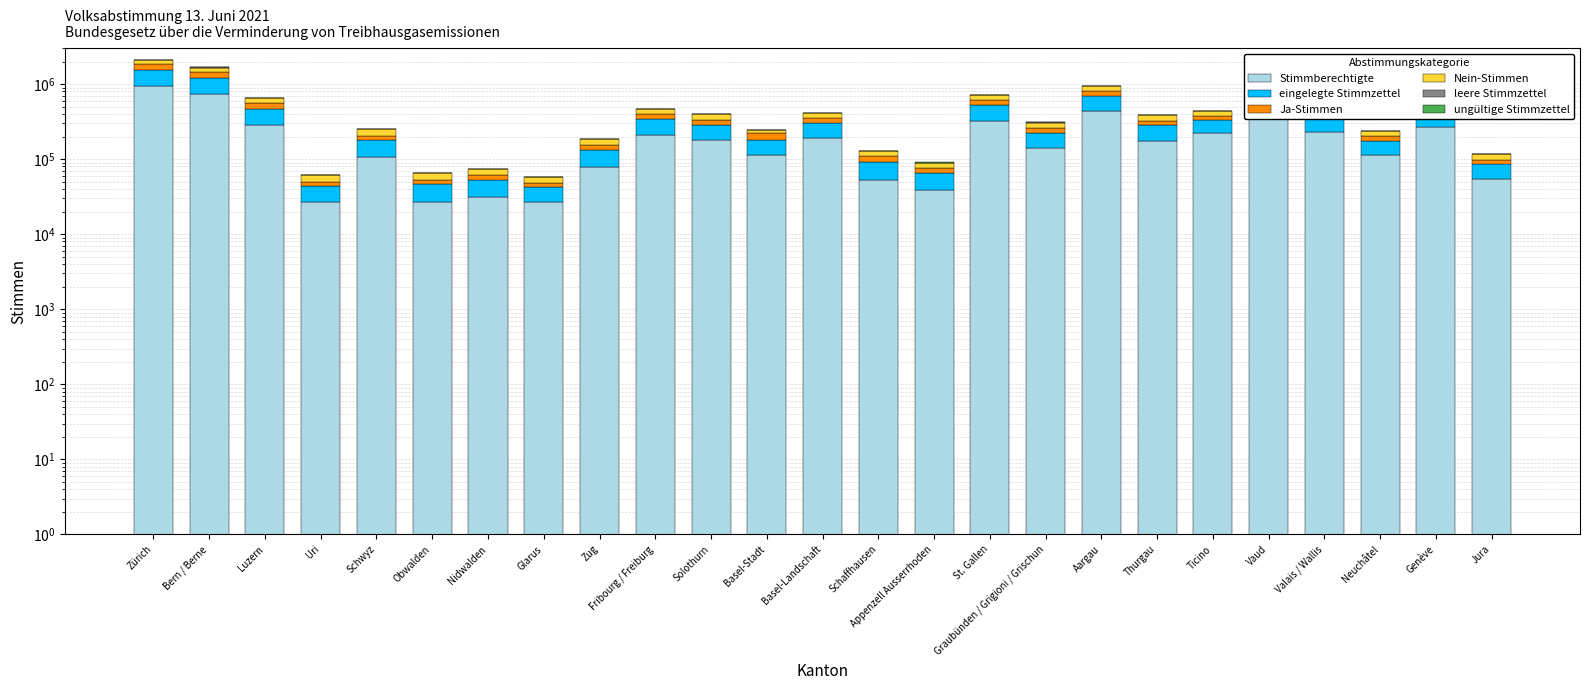

Reading left to right, list all the values displayed in this chart.

Stimmberechtigte: Zürich=954327	Bern / Berne=743476	Luzern=281961	Uri=26880	Schwyz=106765	Obwalden=27058	Nidwalden=31659	Glarus=26580	Zug=78050	Fribourg / Freiburg=209893	Solothurn=181363	Basel-Stadt=114147	Basel-Landschaft=189815	Schaffhausen=52945	Appenzell Ausserrhoden=38912	St. Gallen=327307	Graubünden / Grigioni / Grischun=140933	Aargau=435285	Thurgau=176200	Ticino=223768	Vaud=460172	Valais / Wallis=229071	Neuchâtel=113266	Genève=271111	Jura=54016
eingelegte Stimmzettel: Zürich=567468	Bern / Berne=462958	Luzern=183933	Uri=17060	Schwyz=73148	Obwalden=19320	Nidwalden=21619	Glarus=15805	Zug=52656	Fribourg / Freiburg=129913	Solothurn=107265	Basel-Stadt=66301	Basel-Landschaft=112703	Schaffhausen=38397	Appenzell Ausserrhoden=25729	St. Gallen=195032	Graubünden / Grigioni / Grischun=84187	Aargau=256914	Thurgau=108164	Ticino=108876	Vaud=265871	Valais / Wallis=136041	Neuchâtel=60956	Genève=137841	Jura=31691
Ja-Stimmen: Zürich=311950	Bern / Berne=221959	Luzern=86846	Uri=5891	Schwyz=25113	Obwalden=6828	Nidwalden=8134	Glarus=6263	Zug=24987	Fribourg / Freiburg=56844	Solothurn=46694	Basel-Stadt=43550	Basel-Landschaft=51561	Schaffhausen=17251	Appenzell Ausserrhoden=10842	St. Gallen=83092	Graubünden / Grigioni / Grischun=38561	Aargau=112380	Thurgau=42616	Ticino=47580	Vaud=138569	Valais / Wallis=50855	Neuchâtel=31522	Genève=82406	Jura=13012
Nein-Stimmen: Zürich=251032	Bern / Berne=235816	Luzern=94175	Uri=10938	Schwyz=47645	Obwalden=12048	Nidwalden=13152	Glarus=9422	Zug=27382	Fribourg / Freiburg=71158	Solothurn=59764	Basel-Stadt=21800	Basel-Landschaft=58190	Schaffhausen=19809	Appenzell Ausserrhoden=14669	St. Gallen=110686	Graubünden / Grigioni / Grischun=44117	Aargau=142857	Thurgau=62497	Ticino=59337	Vaud=122142	Valais / Wallis=79236	Neuchâtel=28398	Genève=51803	Jura=18102
leere Stimmzettel: Zürich=4429	Bern / Berne=4855	Luzern=1236	Uri=103	Schwyz=372	Obwalden=136	Nidwalden=151	Glarus=88	Zug=274	Fribourg / Freiburg=1497	Solothurn=771	Basel-Stadt=929	Basel-Landschaft=935	Schaffhausen=1325	Appenzell Ausserrhoden=125	St. Gallen=1238	Graubünden / Grigioni / Grischun=756	Aargau=1614	Thurgau=801	Ticino=1610	Vaud=4829	Valais / Wallis=1213	Neuchâtel=1019	Genève=3582	Jura=477
ungültige Stimmzettel: Zürich=57	Bern / Berne=328	Luzern=1676	Uri=128	Schwyz=18	Obwalden=308	Nidwalden=182	Glarus=32	Zug=13	Fribourg / Freiburg=414	Solothurn=36	Basel-Stadt=22	Basel-Landschaft=2017	Schaffhausen=12	Appenzell Ausserrhoden=93	St. Gallen=16	Graubünden / Grigioni / Grischun=753	Aargau=63	Thurgau=2250	Ticino=349	Vaud=331	Valais / Wallis=4737	Neuchâtel=17	Genève=50	Jura=100